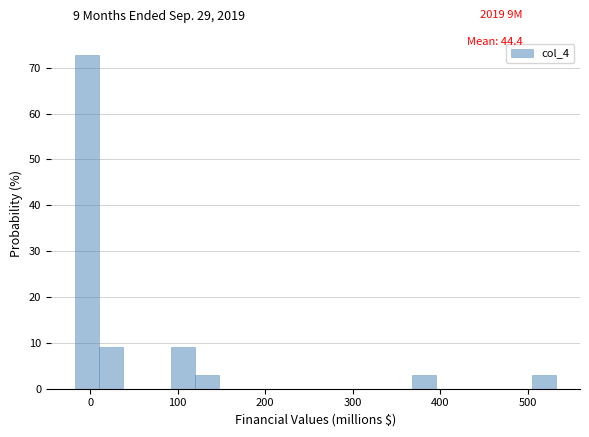

Read against the x-axis, roughly where is the centre of the tallest bar?

0